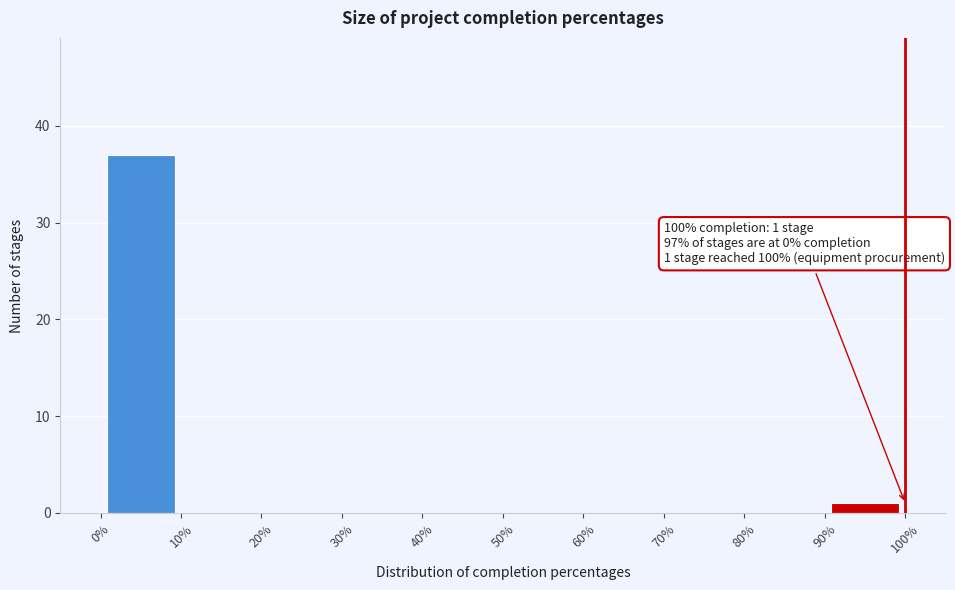

Which range on the x-axis has the tallest bar?

0% to 10%